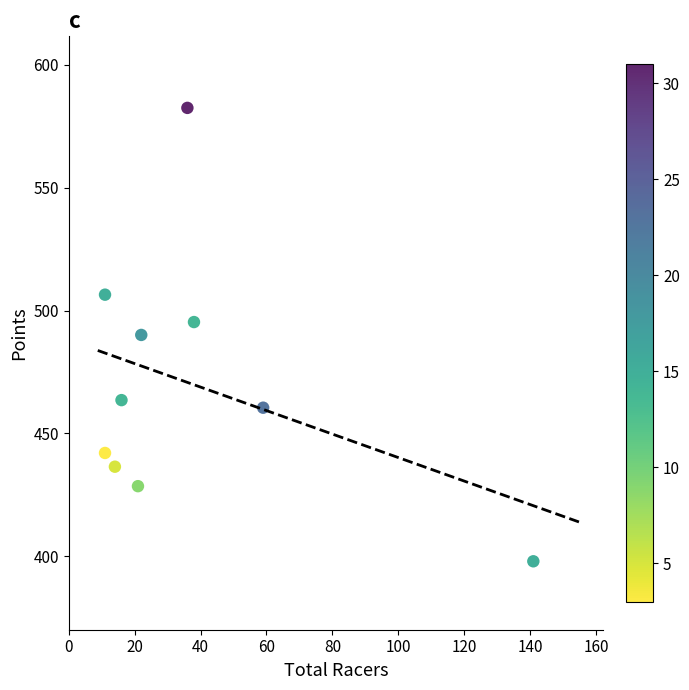

What is the average X value?

36.9